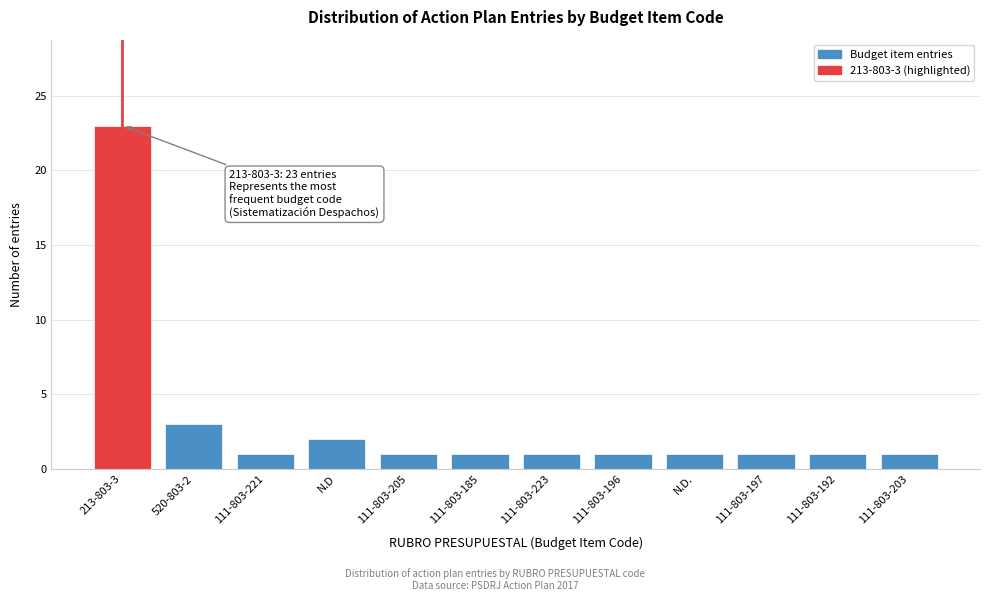

Reading left to right, transcribe all the data shown in this chart.

213-803-3=23	520-803-2=3	111-803-221=1	N.D=2	111-803-205=1	111-803-185=1	111-803-223=1	111-803-196=1	N.D.=1	111-803-197=1	111-803-192=1	111-803-203=1